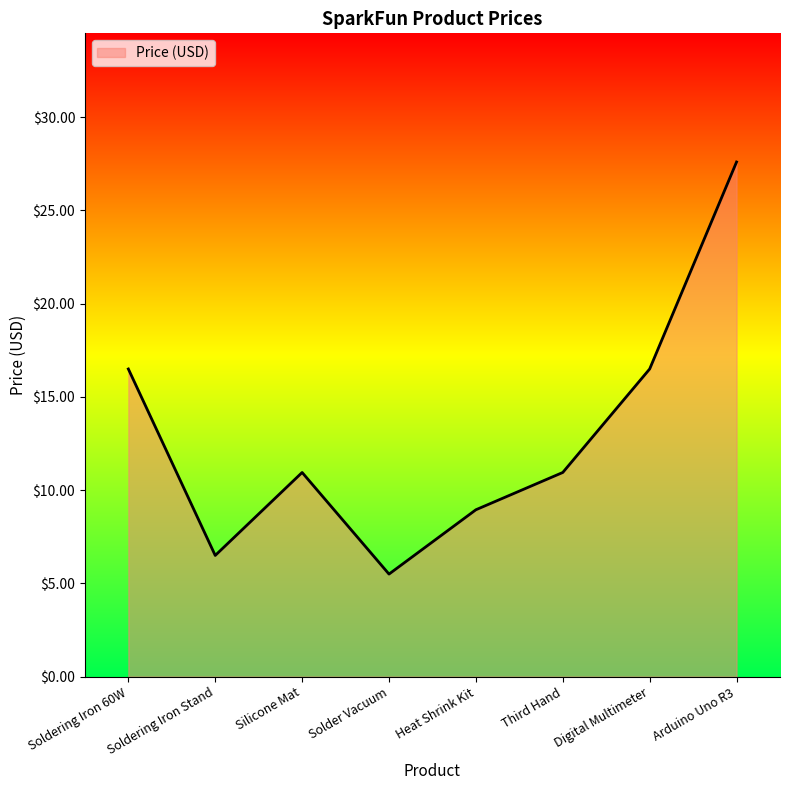

Between Solder Vacuum and Silicone Mat, which is larger?

Silicone Mat